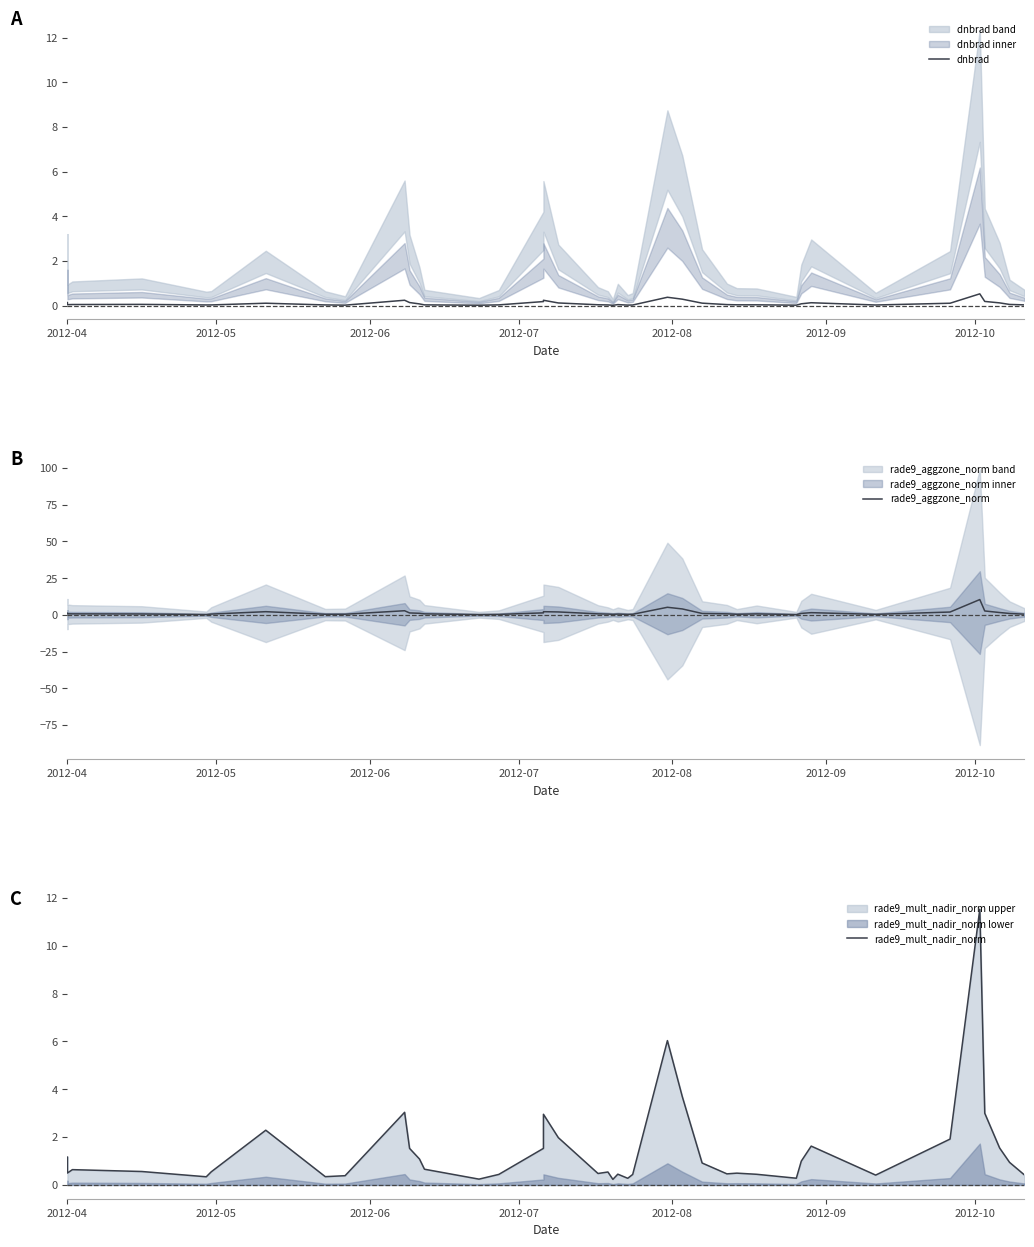

True or false: rade9_mult_nadir_norm and dnbrad cross at least once.

False